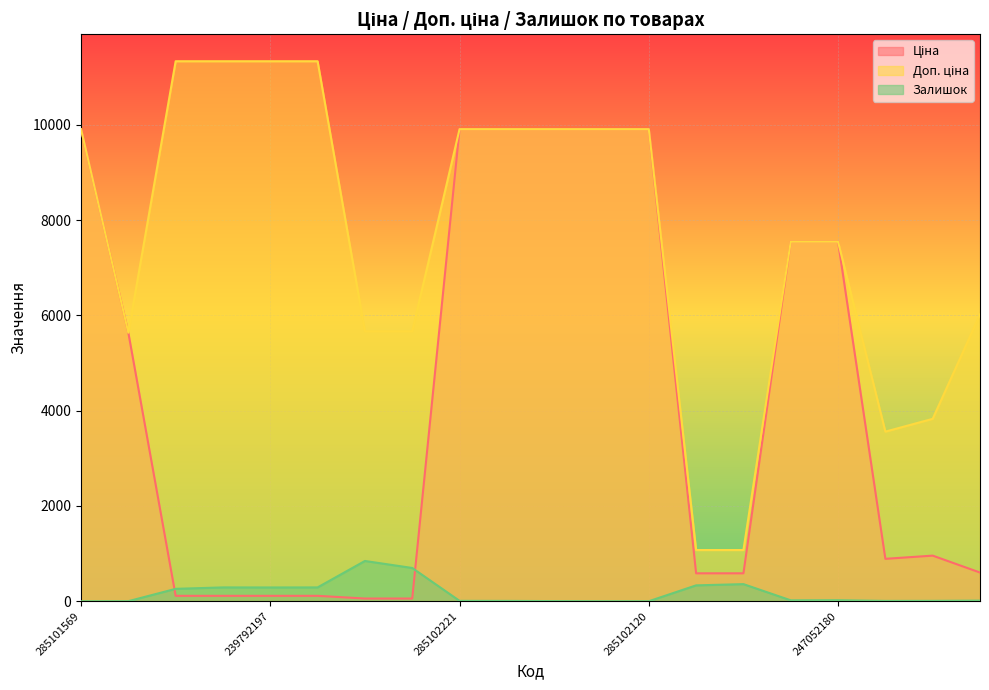

Between 247132180 and 285102120, which series saw the biggest shift?

Ціна